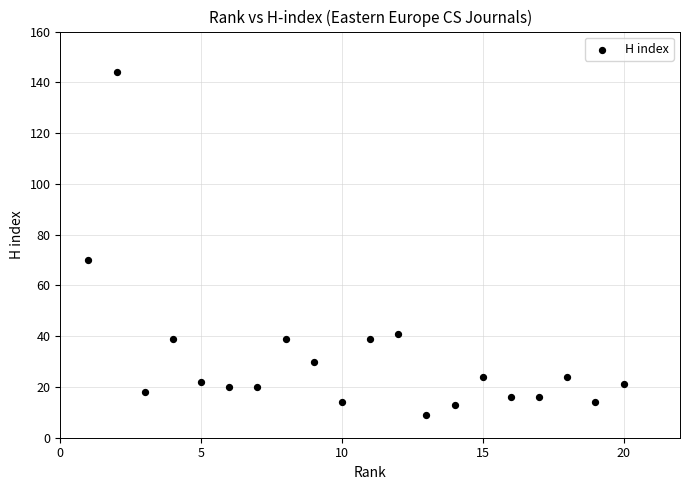

What is the range of Y values (max minus min)?

135